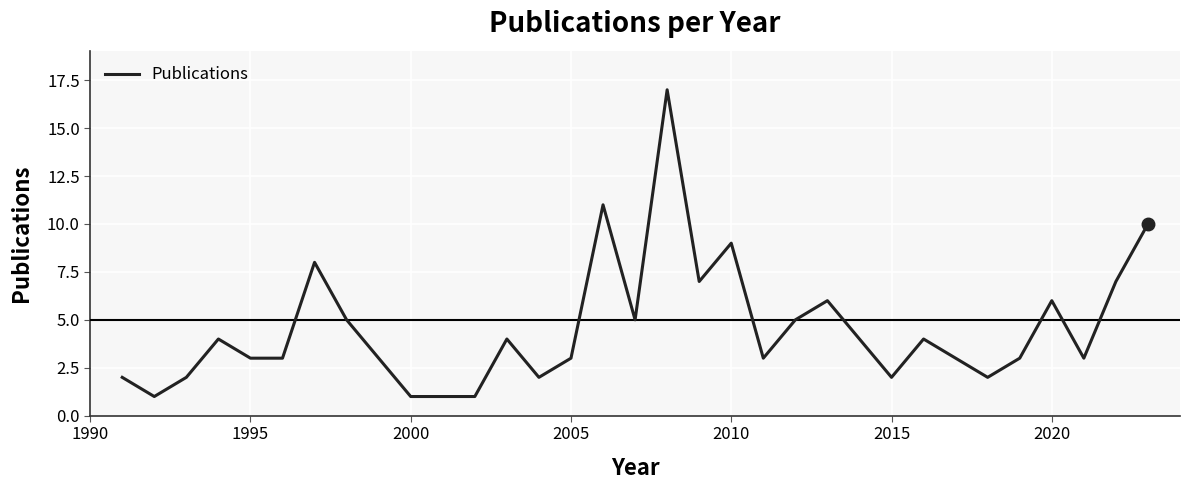

What is the difference between the maximum and minimum values?

16